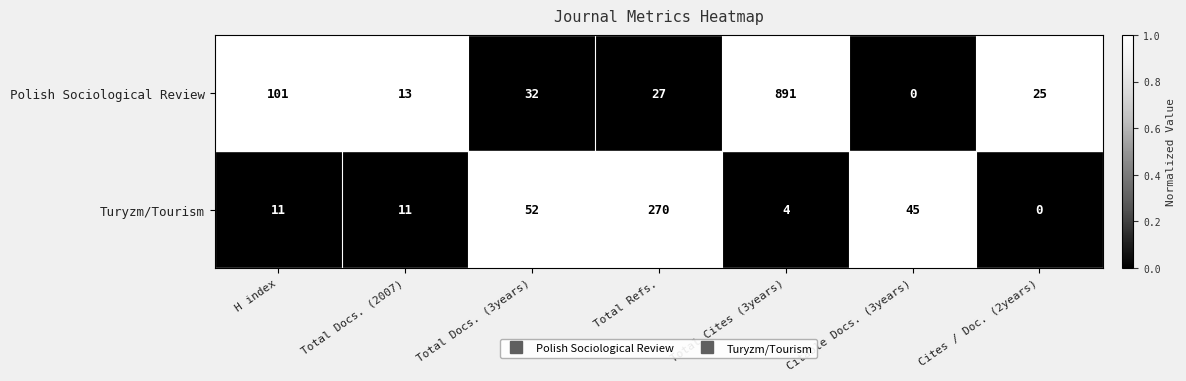

How many data points in Turyzm/Tourism are less than 11?

2